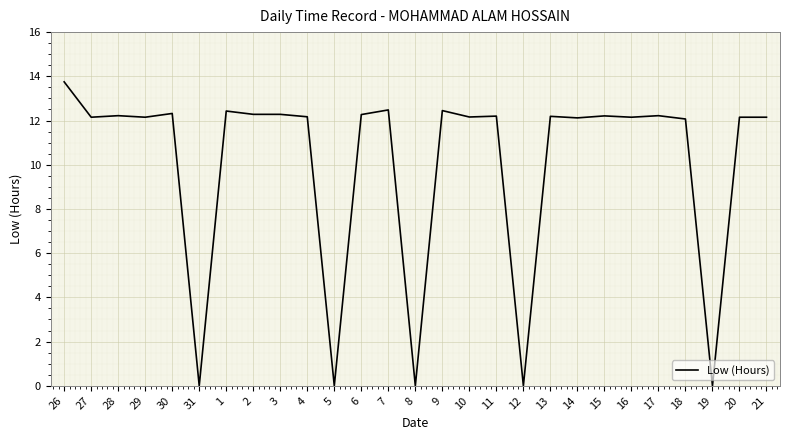

The chart shows a value of 12.3 at 3. True or false?

True